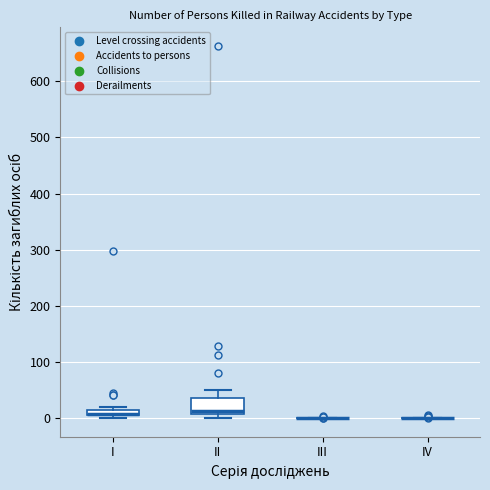

Which box is the tallest, from its lower edge to its upper edge?

II